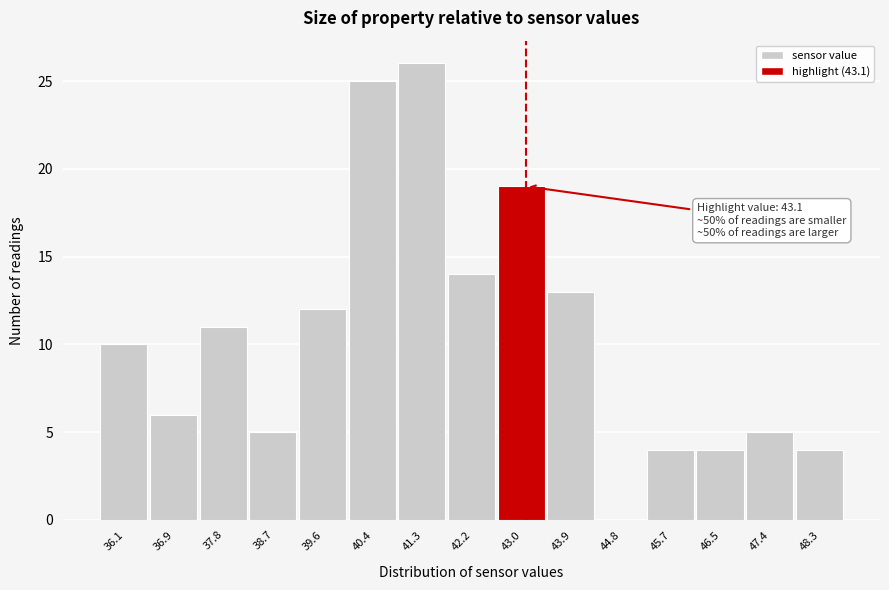

Over which range of the x-axis is the bar tallest?

40.9 to 41.7